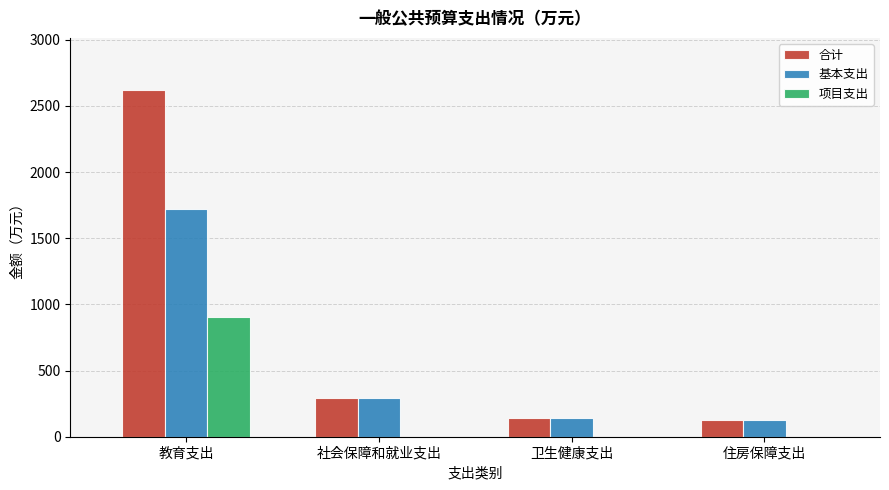

The 项目支出 series shows 0.0 at 住房保障支出. True or false?

True